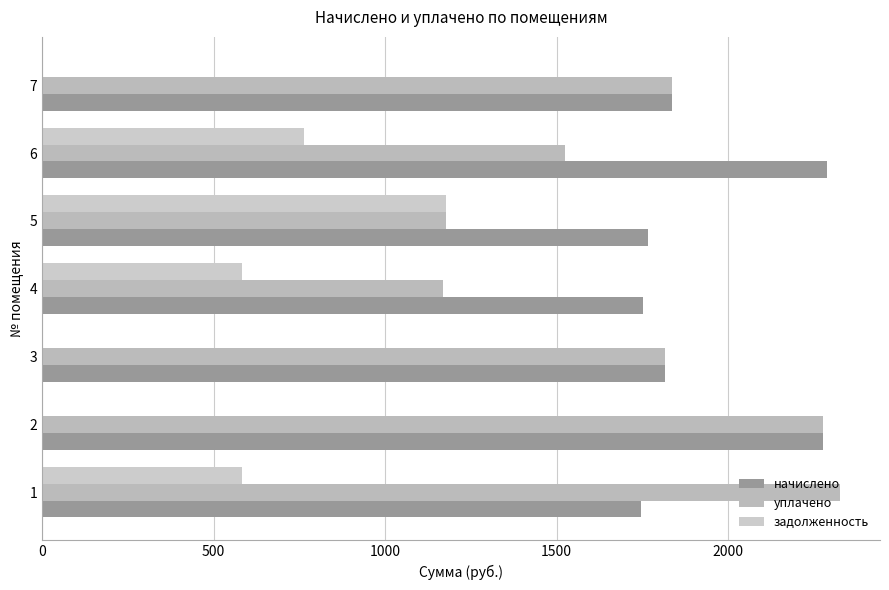

What is the greatest value displayed?

2326.7